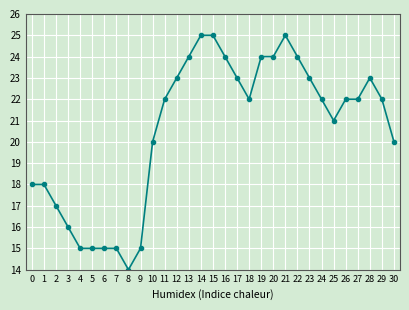

What value does the data have at 11, to the nearest 10?

20